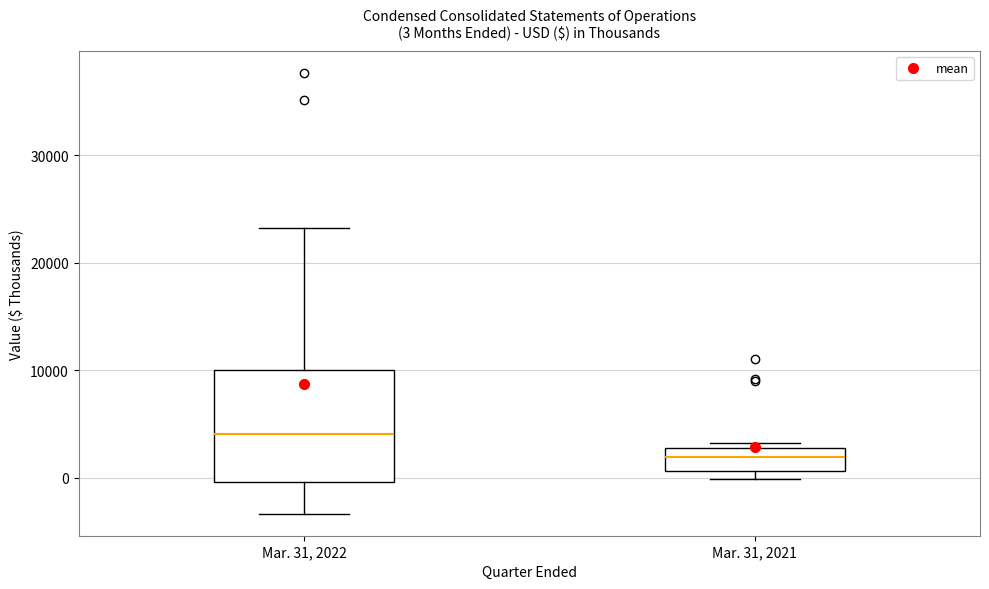

Comparing the boxes themselves (not the whiskers), which one is the tallest?

Mar. 31, 2022